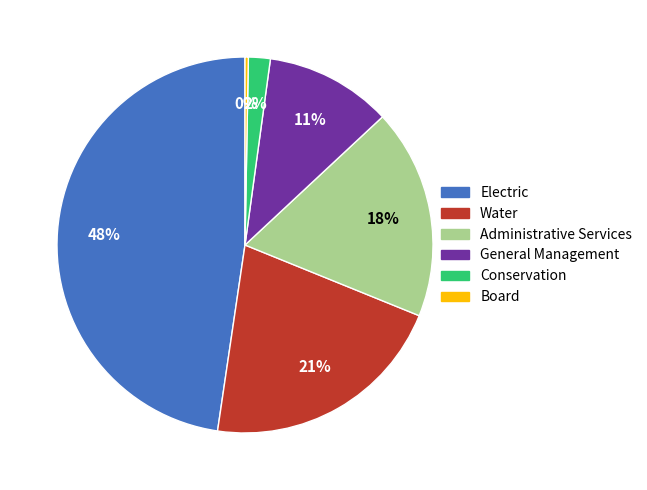

Between Administrative Services and Water, which is larger?

Water